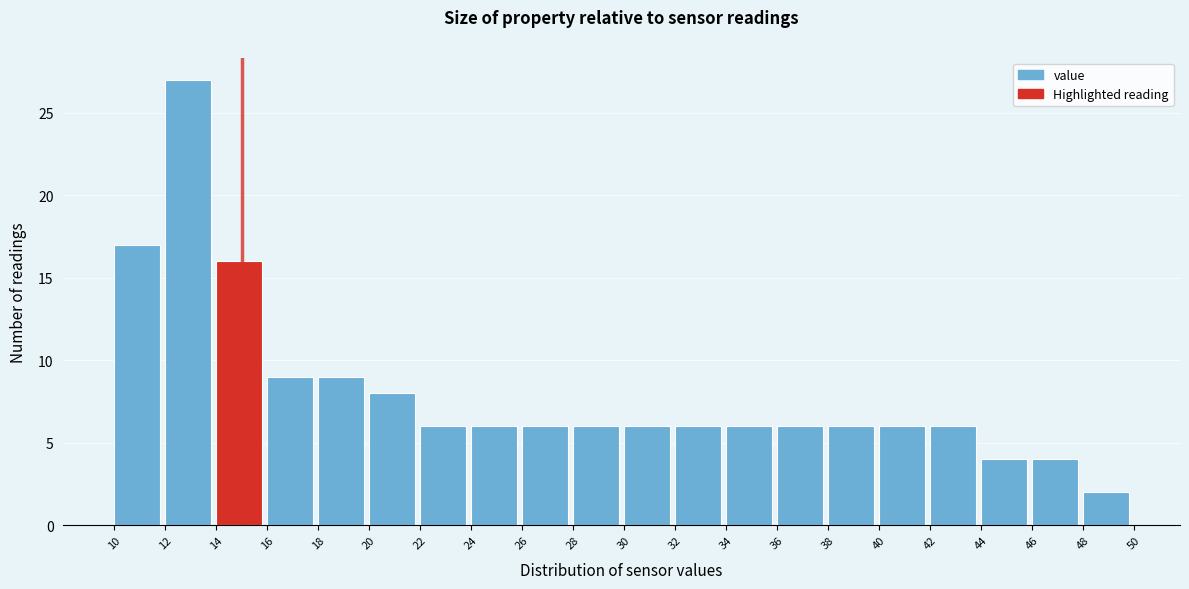

How tall is the bar that spans 36 to 38 on the x-axis? The values are not printed on the chart, so give them approximately, as read against the axis.

6